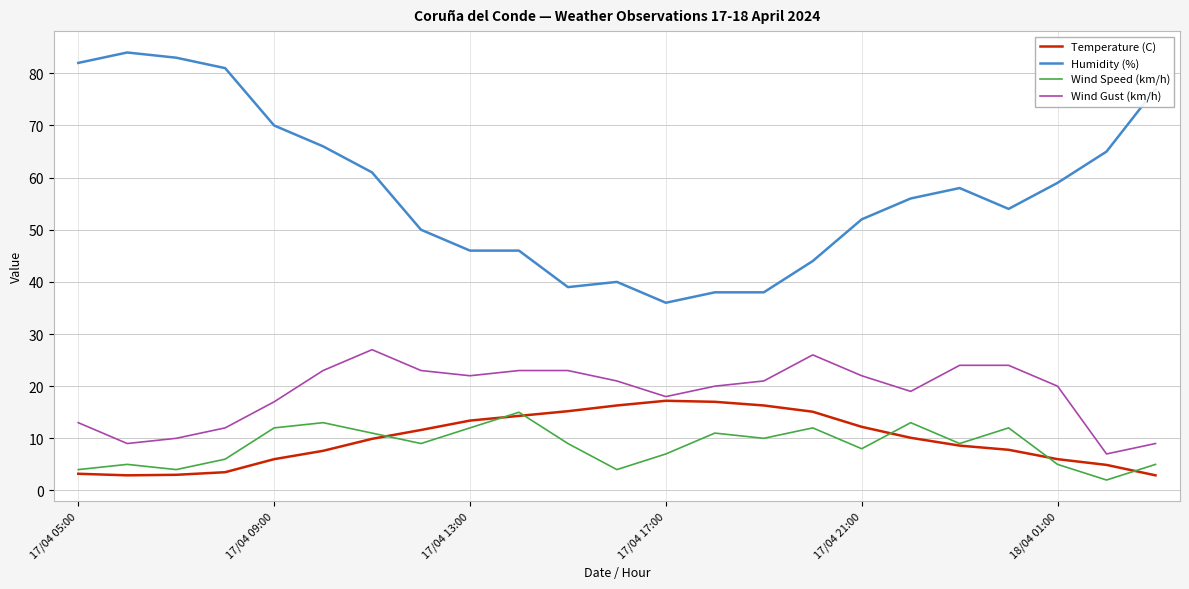

Which series has the largest total across all categories?

Humidity (%)